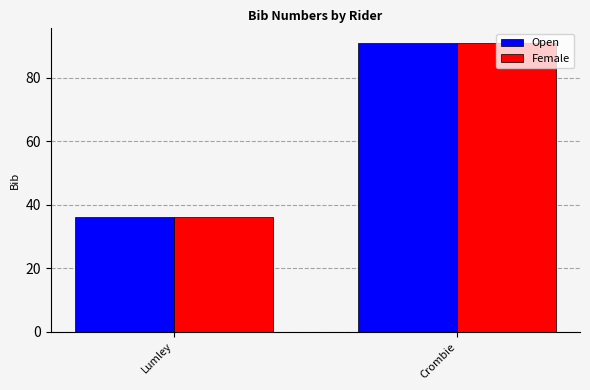

At which category is the sum across all series the highest?

Crombie